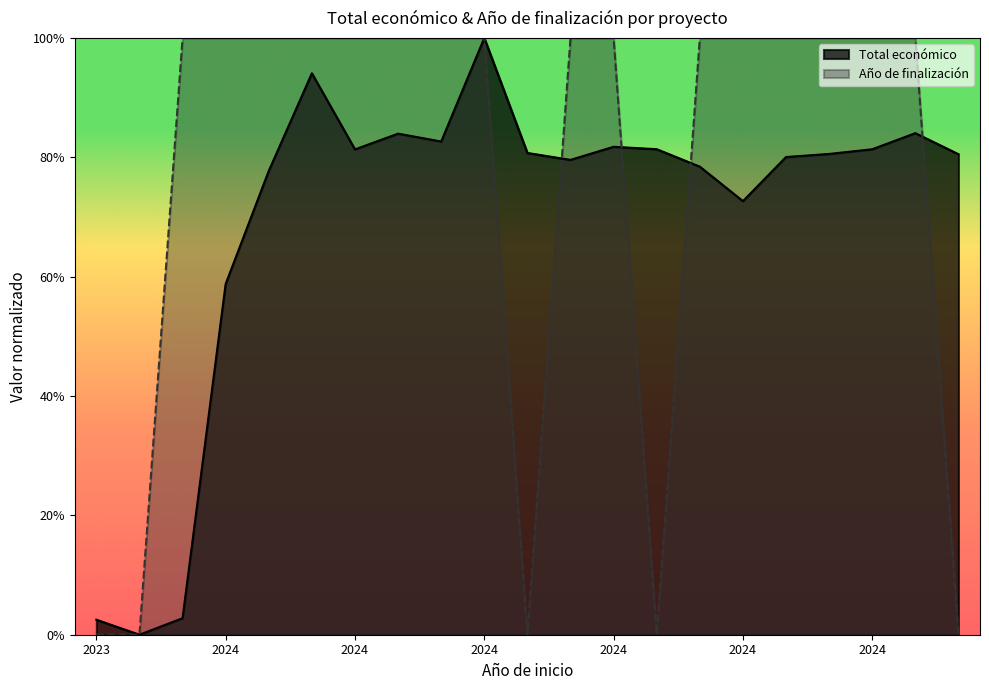

True or false: Año de finalización has a value of 1.0 at 2024.

True